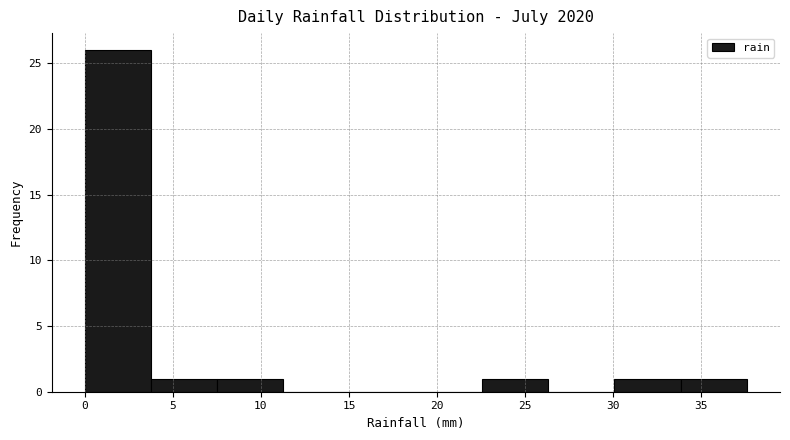

Which range on the x-axis has the tallest bar?

0.0 to 4.0